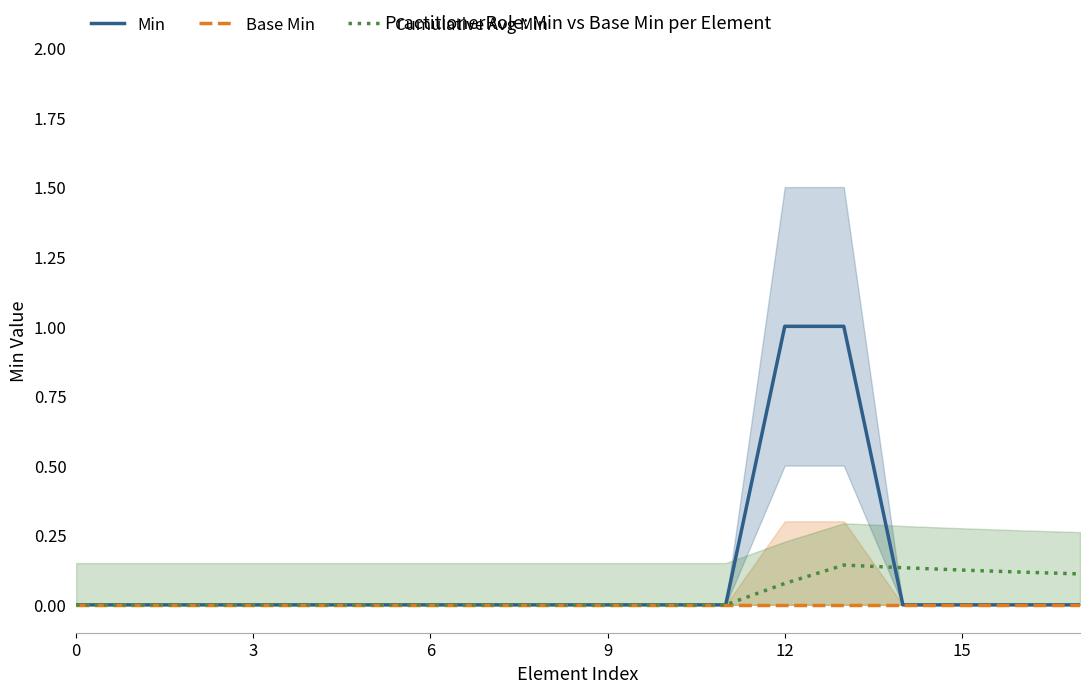

What is the maximum value shown in the chart?

1.0